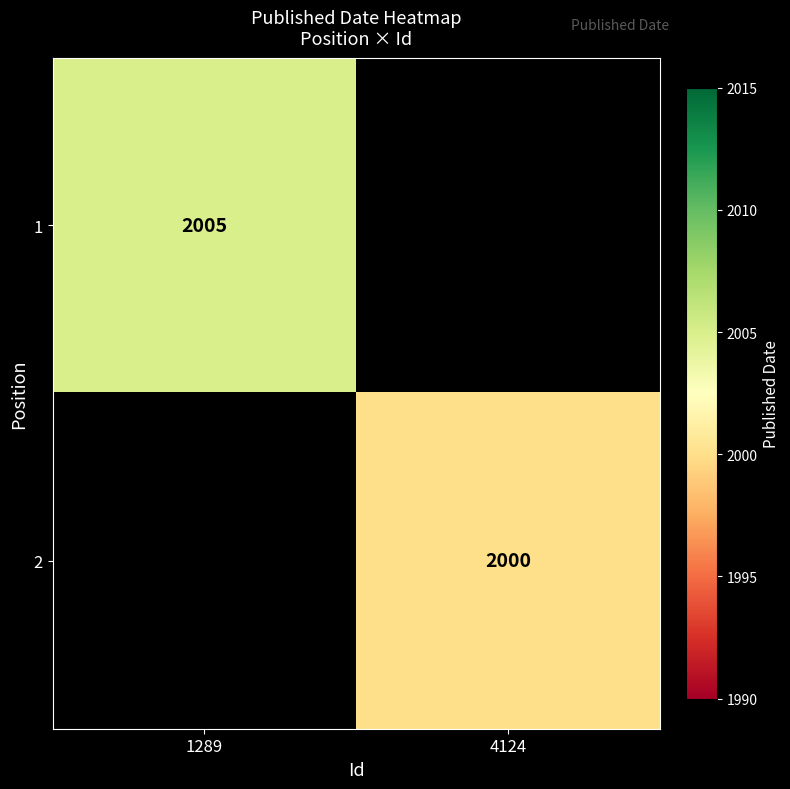

How many categories are shown in the chart?

2